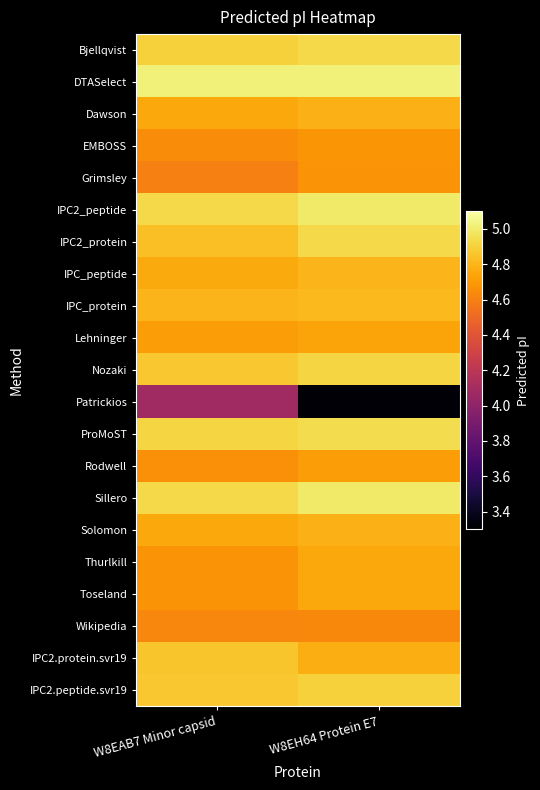

Reading right to left, list all the values displayed in this chart.

Bjellqvist: W8EH64 Protein E7=4.9	W8EAB7 Minor capsid=4.9
DTASelect: W8EH64 Protein E7=5.0	W8EAB7 Minor capsid=5.0
Dawson: W8EH64 Protein E7=4.8	W8EAB7 Minor capsid=4.7
EMBOSS: W8EH64 Protein E7=4.7	W8EAB7 Minor capsid=4.6
Grimsley: W8EH64 Protein E7=4.7	W8EAB7 Minor capsid=4.6
IPC2_peptide: W8EH64 Protein E7=5.0	W8EAB7 Minor capsid=4.9
IPC2_protein: W8EH64 Protein E7=4.9	W8EAB7 Minor capsid=4.8
IPC_peptide: W8EH64 Protein E7=4.8	W8EAB7 Minor capsid=4.8
IPC_protein: W8EH64 Protein E7=4.8	W8EAB7 Minor capsid=4.8
Lehninger: W8EH64 Protein E7=4.7	W8EAB7 Minor capsid=4.7
Nozaki: W8EH64 Protein E7=4.9	W8EAB7 Minor capsid=4.9
Patrickios: W8EH64 Protein E7=3.3	W8EAB7 Minor capsid=4.1
ProMoST: W8EH64 Protein E7=4.9	W8EAB7 Minor capsid=4.9
Rodwell: W8EH64 Protein E7=4.7	W8EAB7 Minor capsid=4.7
Sillero: W8EH64 Protein E7=5.0	W8EAB7 Minor capsid=4.9
Solomon: W8EH64 Protein E7=4.8	W8EAB7 Minor capsid=4.7
Thurlkill: W8EH64 Protein E7=4.7	W8EAB7 Minor capsid=4.7
Toseland: W8EH64 Protein E7=4.7	W8EAB7 Minor capsid=4.7
Wikipedia: W8EH64 Protein E7=4.6	W8EAB7 Minor capsid=4.6
IPC2.protein.svr19: W8EH64 Protein E7=4.8	W8EAB7 Minor capsid=4.9
IPC2.peptide.svr19: W8EH64 Protein E7=4.9	W8EAB7 Minor capsid=4.9